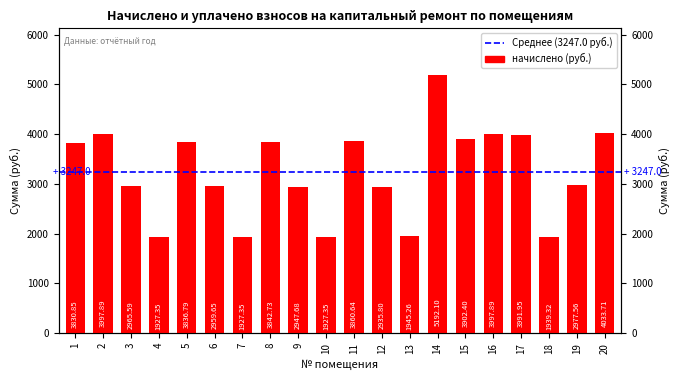

What is the change in value from 9 to 15?

+954.7